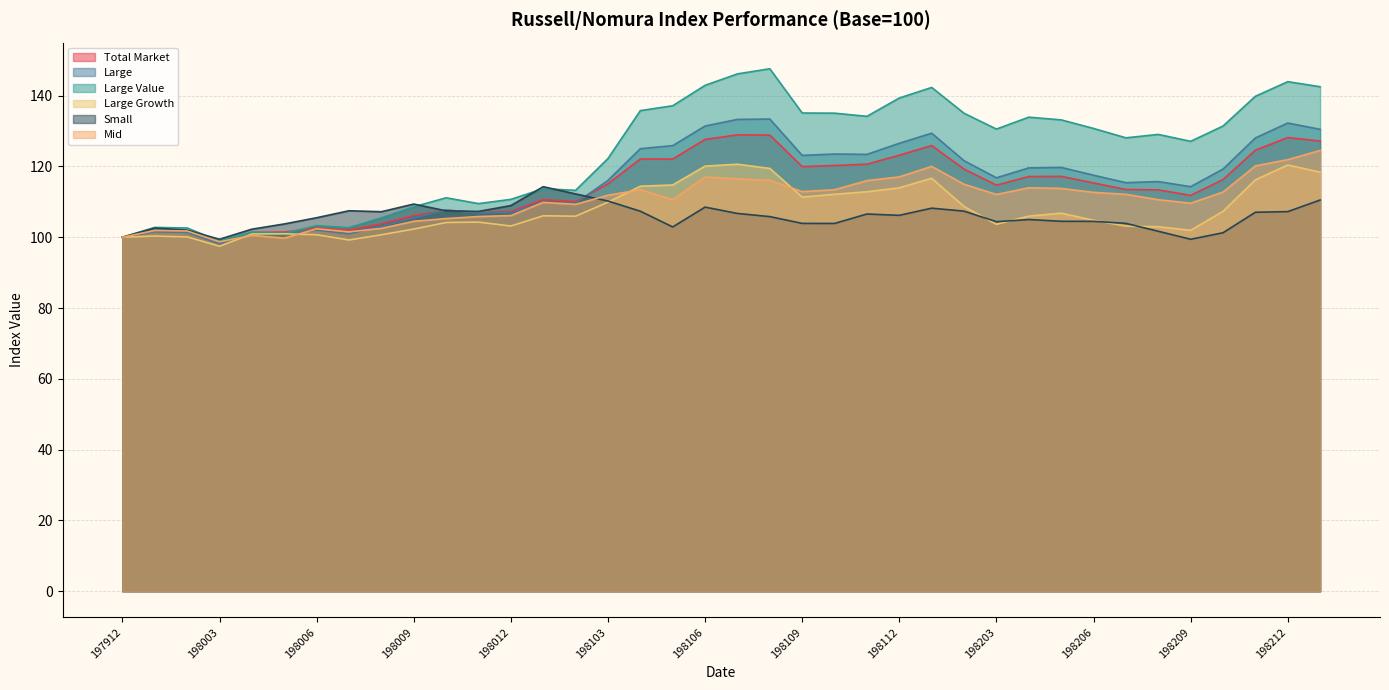

What are all the series names shown in the legend?

Total Market, Large, Large Value, Large Growth, Small, Mid